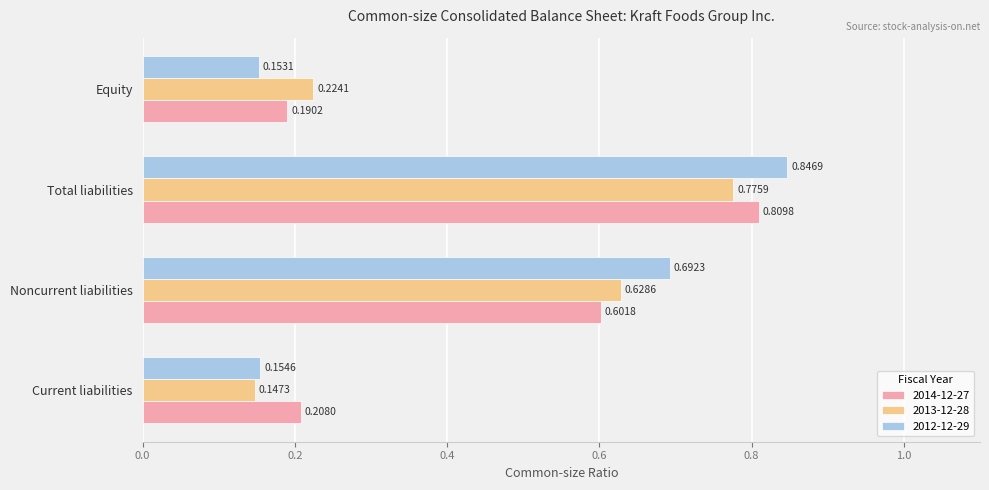

Between Total liabilities and Equity, which series saw the biggest shift?

2012-12-29